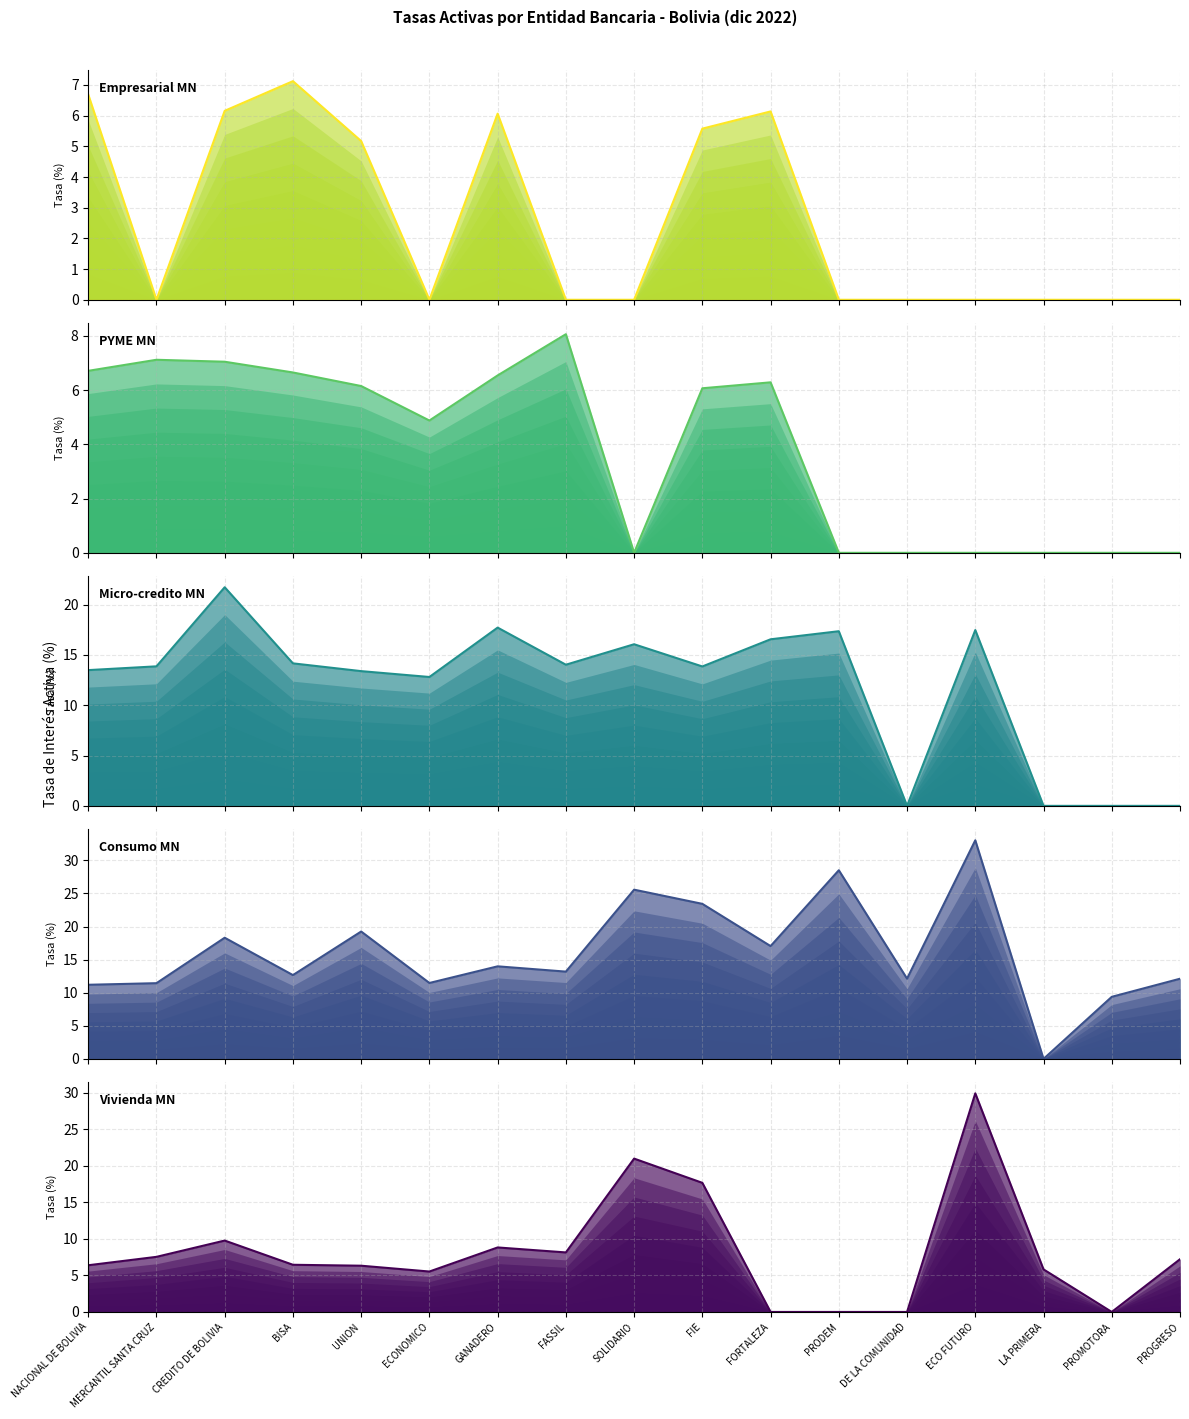

Does the chart display data point markers on the line(s)?

No